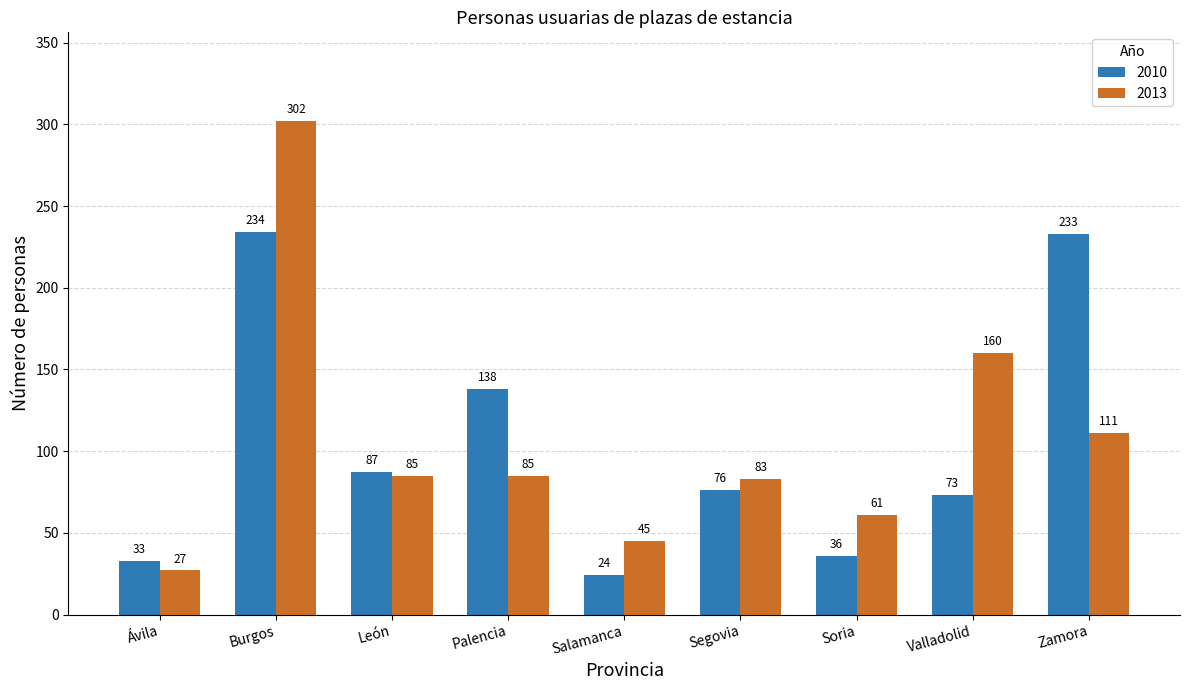

True or false: 2010 has a value of 138 at Palencia.

True